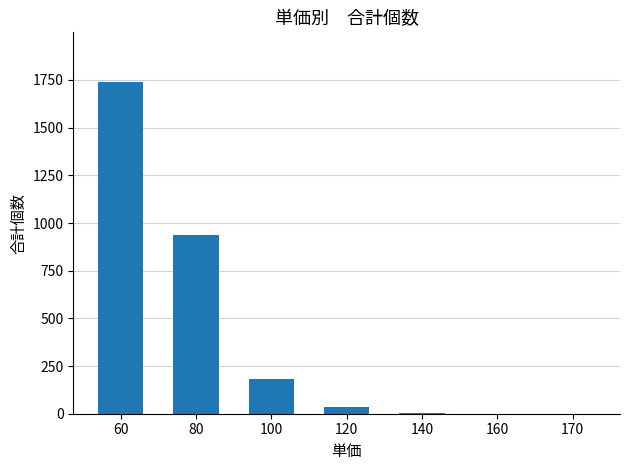

What is the sum of the values at 100 and 160?

180